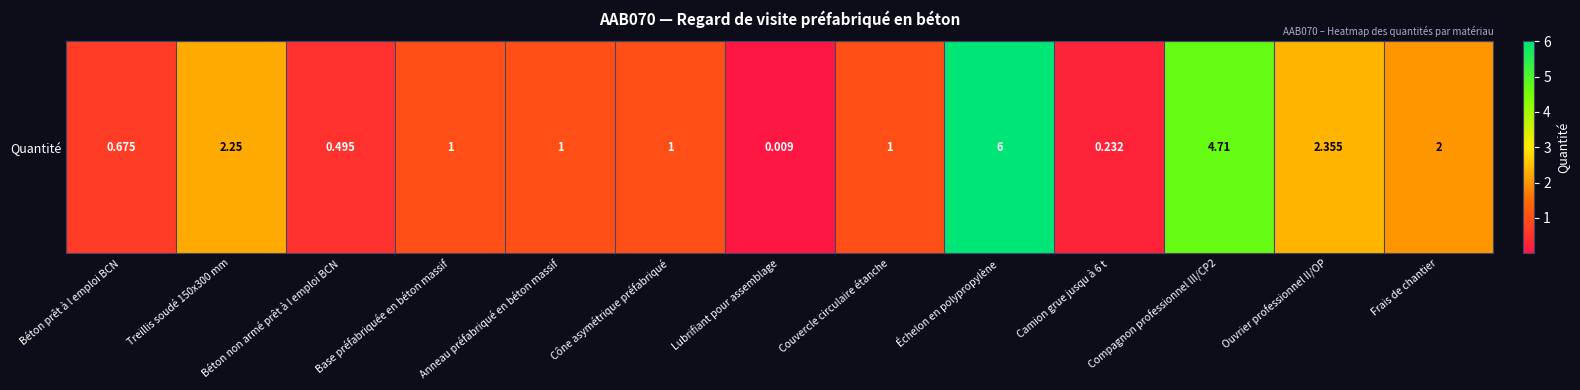

The chart shows a value of 0.3 at Béton non armé prêt à l emploi BCN. True or false?

False